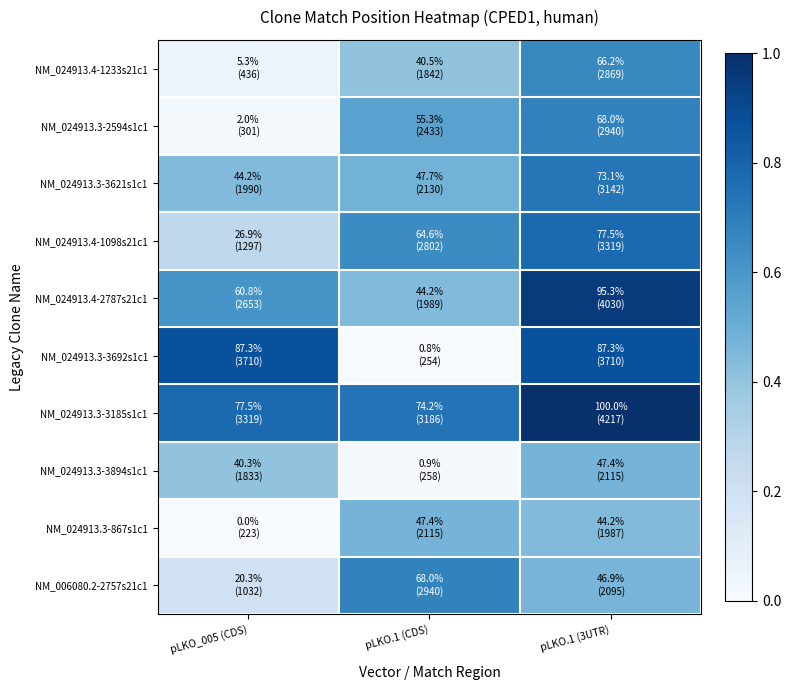

Reading left to right, transcribe all the data shown in this chart.

NM_024913.4-1233s21c1: pLKO_005 (CDS)=0.1	pLKO.1 (CDS)=0.4	pLKO.1 (3UTR)=0.7
NM_024913.3-2594s1c1: pLKO_005 (CDS)=0.0	pLKO.1 (CDS)=0.6	pLKO.1 (3UTR)=0.7
NM_024913.3-3621s1c1: pLKO_005 (CDS)=0.4	pLKO.1 (CDS)=0.5	pLKO.1 (3UTR)=0.7
NM_024913.4-1098s21c1: pLKO_005 (CDS)=0.3	pLKO.1 (CDS)=0.6	pLKO.1 (3UTR)=0.8
NM_024913.4-2787s21c1: pLKO_005 (CDS)=0.6	pLKO.1 (CDS)=0.4	pLKO.1 (3UTR)=1.0
NM_024913.3-3692s1c1: pLKO_005 (CDS)=0.9	pLKO.1 (CDS)=0.0	pLKO.1 (3UTR)=0.9
NM_024913.3-3185s1c1: pLKO_005 (CDS)=0.8	pLKO.1 (CDS)=0.7	pLKO.1 (3UTR)=1.0
NM_024913.3-3894s1c1: pLKO_005 (CDS)=0.4	pLKO.1 (CDS)=0.0	pLKO.1 (3UTR)=0.5
NM_024913.3-867s1c1: pLKO_005 (CDS)=0.0	pLKO.1 (CDS)=0.5	pLKO.1 (3UTR)=0.4
NM_006080.2-2757s21c1: pLKO_005 (CDS)=0.2	pLKO.1 (CDS)=0.7	pLKO.1 (3UTR)=0.5